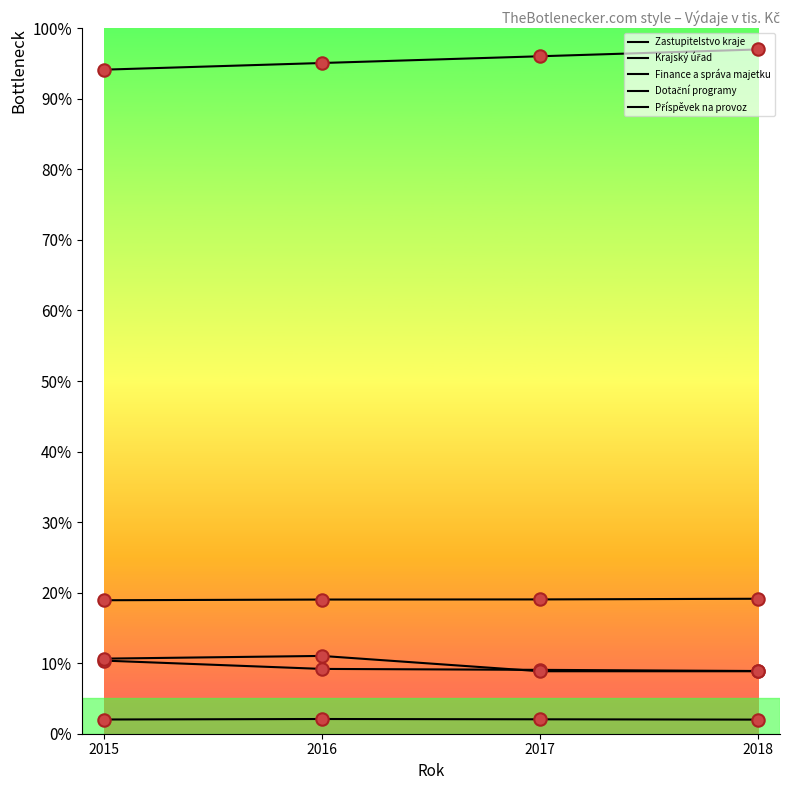

Is the value of Finance a správa majetku at 2016 greater than the value of Krajský úřad at 2018?

No